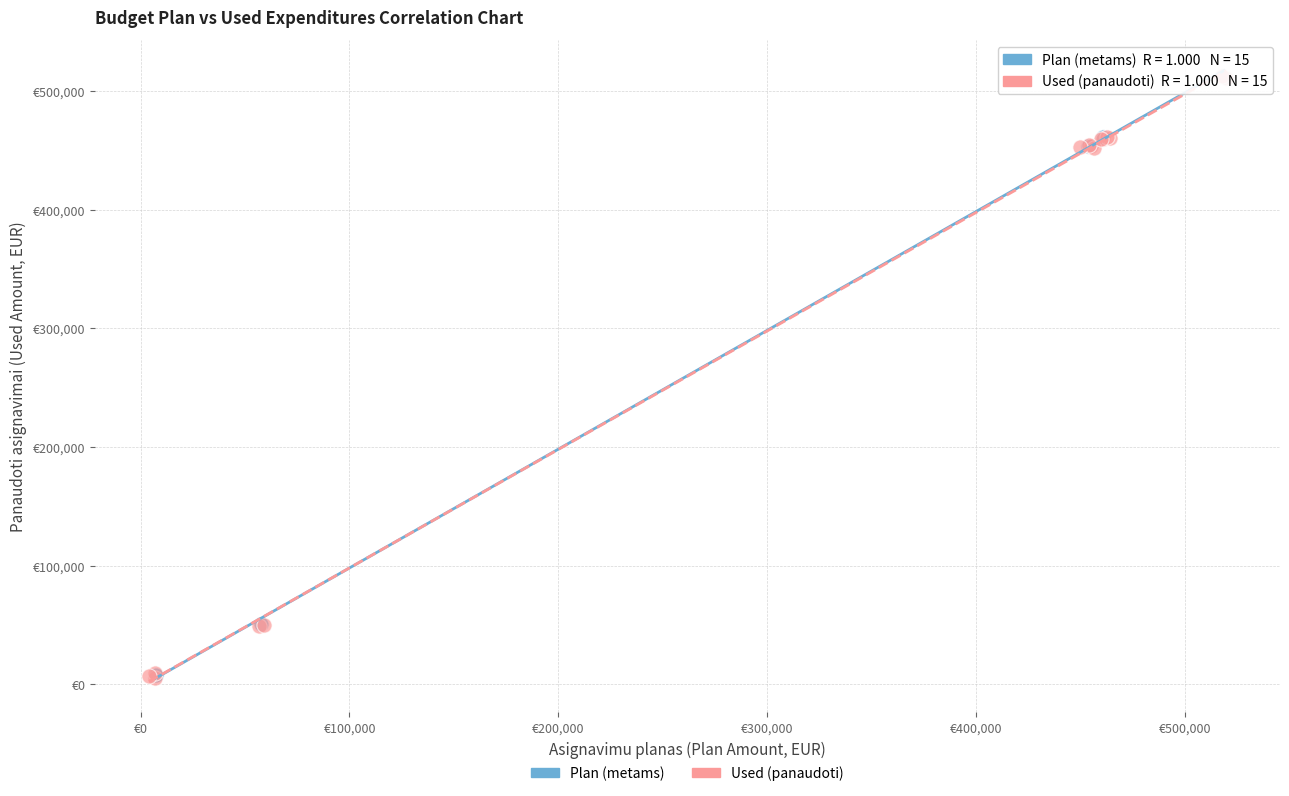

What are all the series names shown in the legend?

Plan (metams), Used (panaudoti)